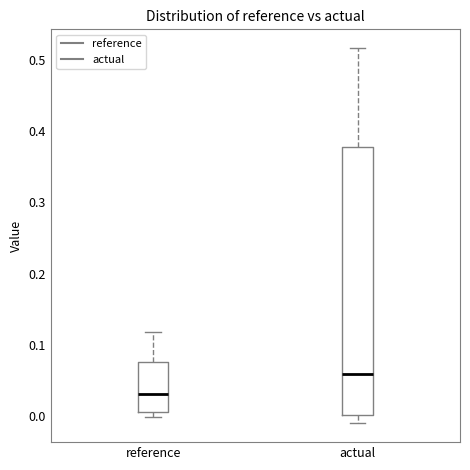

Which box has the lowest median line?

reference